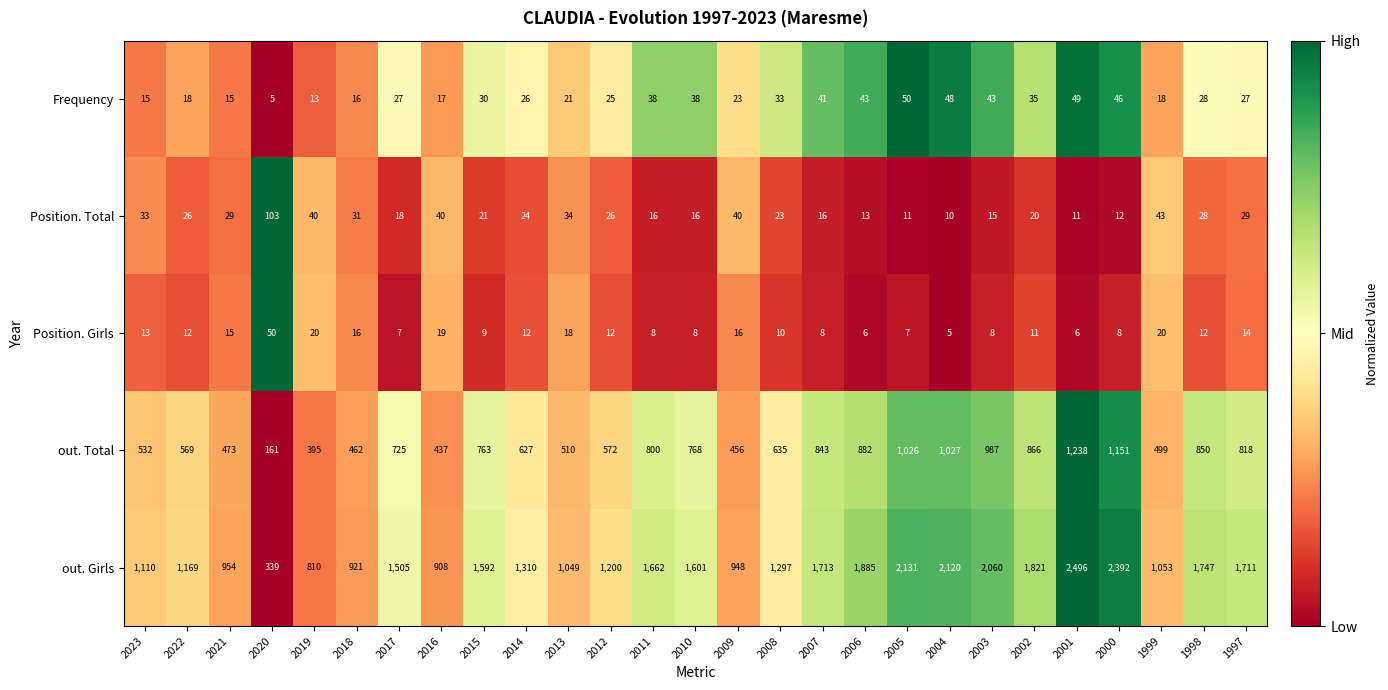

What is the difference between the maximum and minimum values in the Frequency series?

45